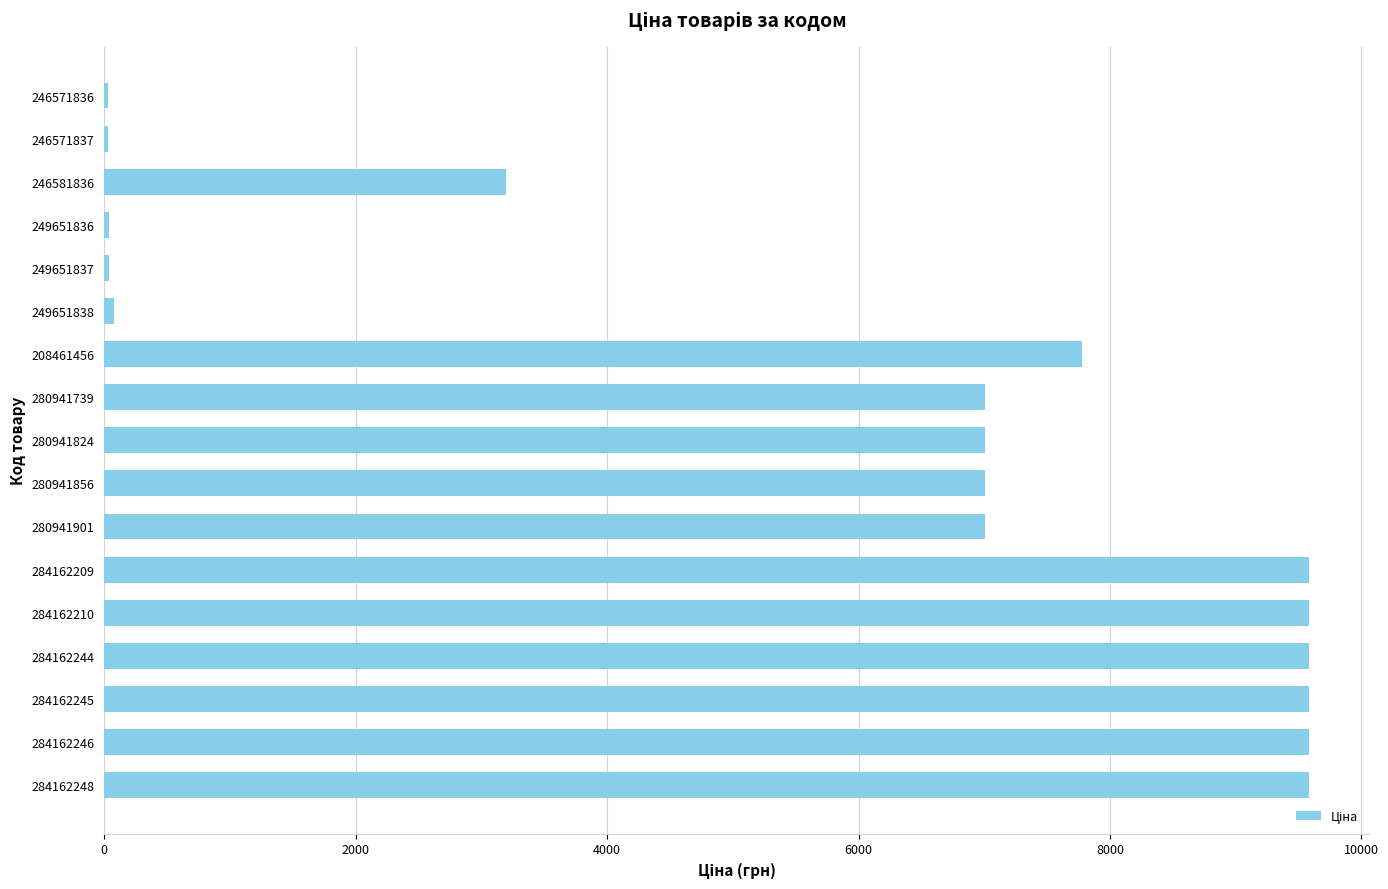

What is the ratio of the value at 284162245 to the value at 208461456?

1.2